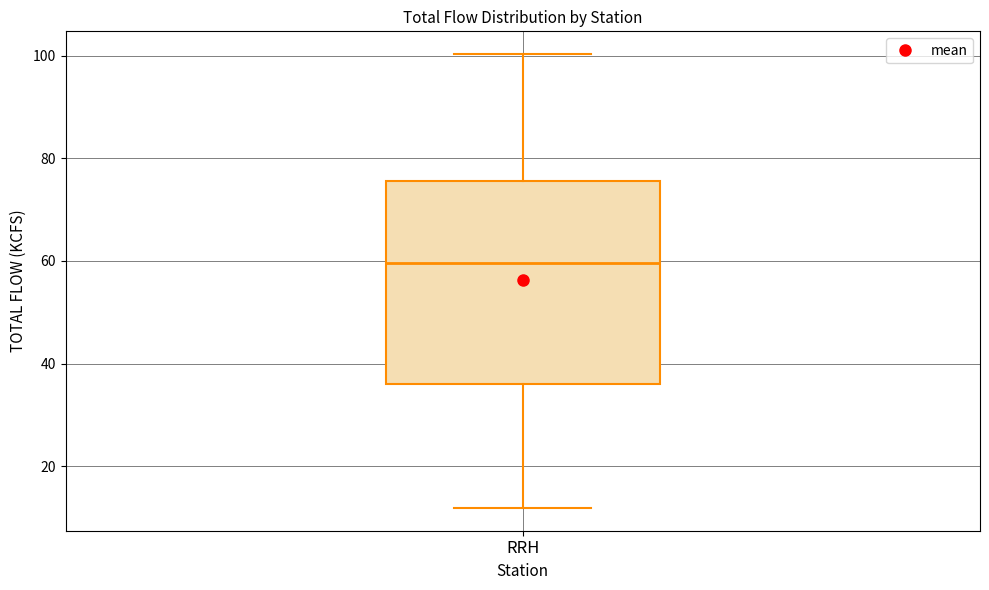

Transcribe this box plot: give where the median line is, the range the box spans, and where the two whiskers end, as read against the y-axis. The values are not printed on the chart, so give them approximately, as read against the axis.

median 60, box 36 to 76, whiskers 12 to 100